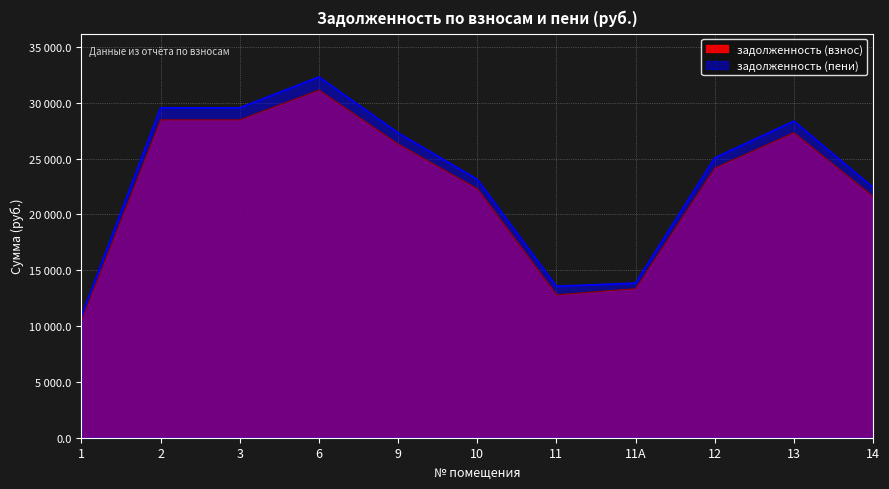

At 10, list the series in order from smallest to largest.

задолженность (взнос), задолженность (пени)